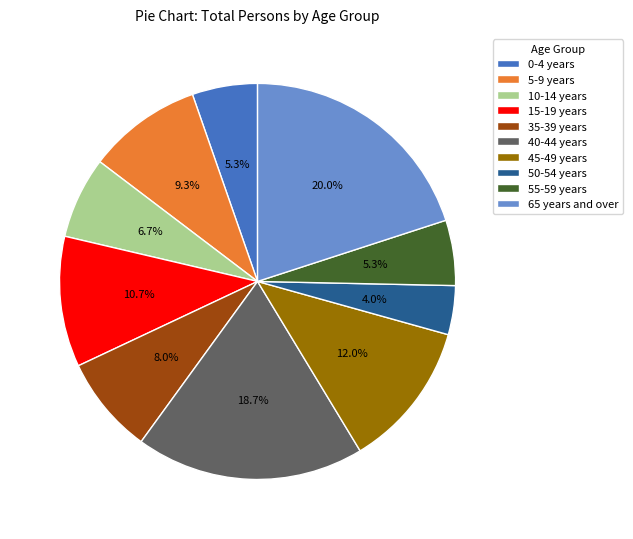

What is the total percentage of 40-44 years and 65 years and over?

38.7%